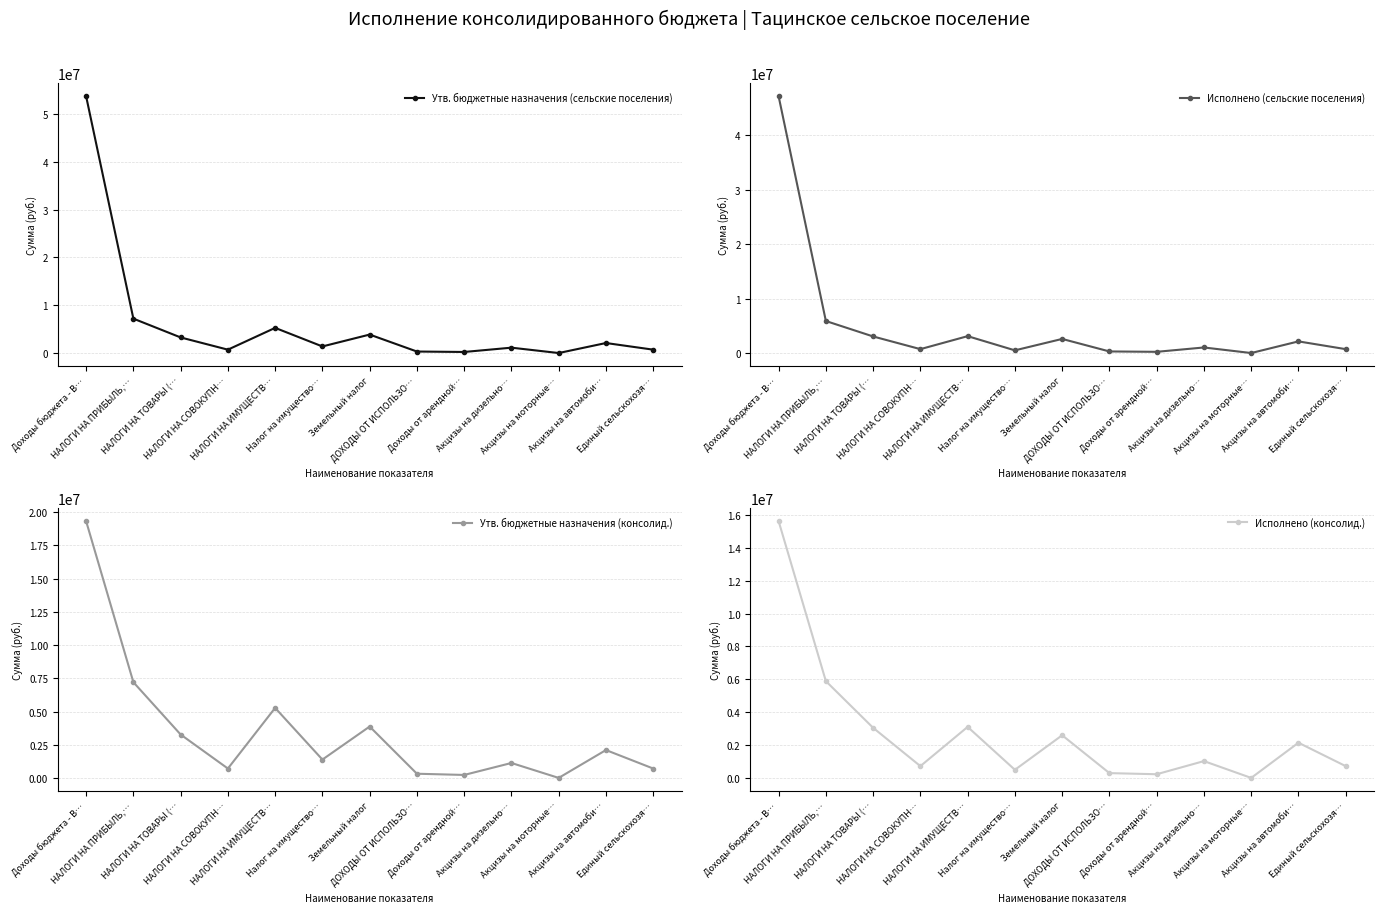

Is the value of Утв. бюджетные назначения (сельские поселения) at Доходы бюджета - В… greater than the value of Утв. бюджетные назначения (консолид.) at Акцизы на моторные…?

Yes